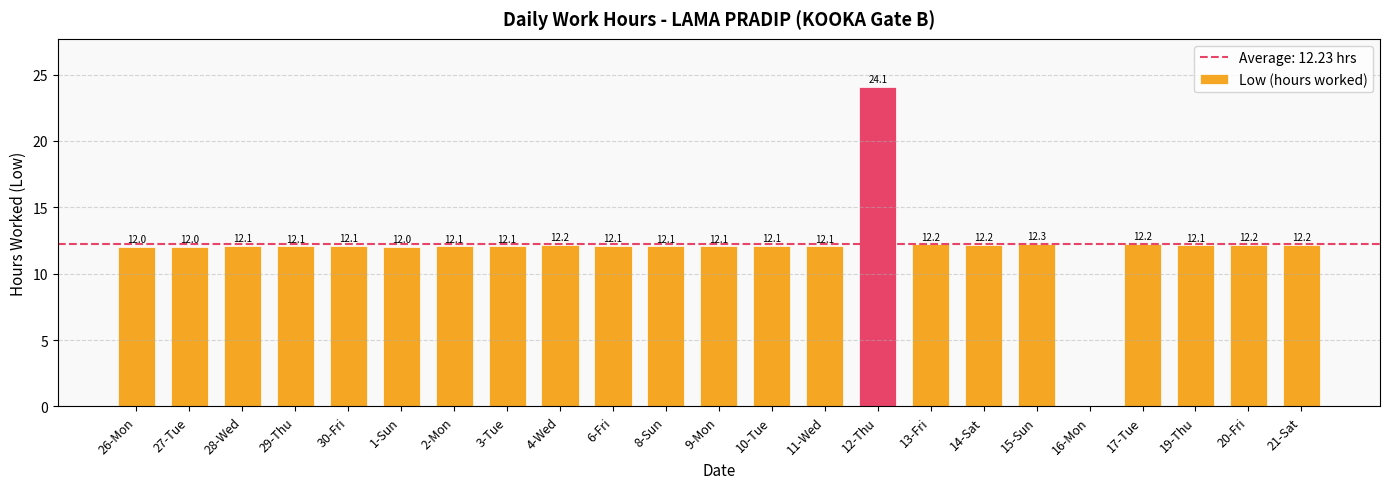

What is the greatest value displayed?

24.1